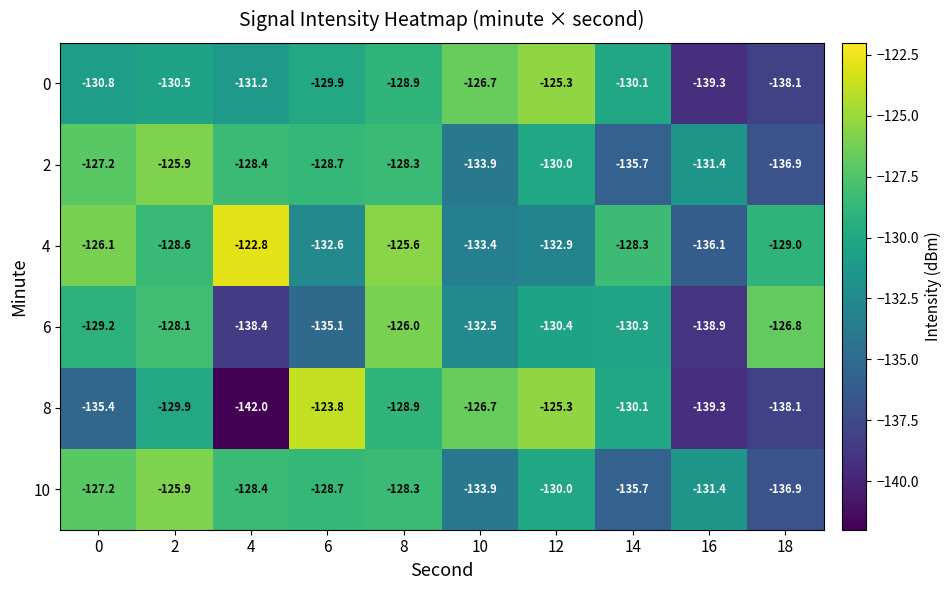

What is the approximate value of 6 at 10?

-132.5